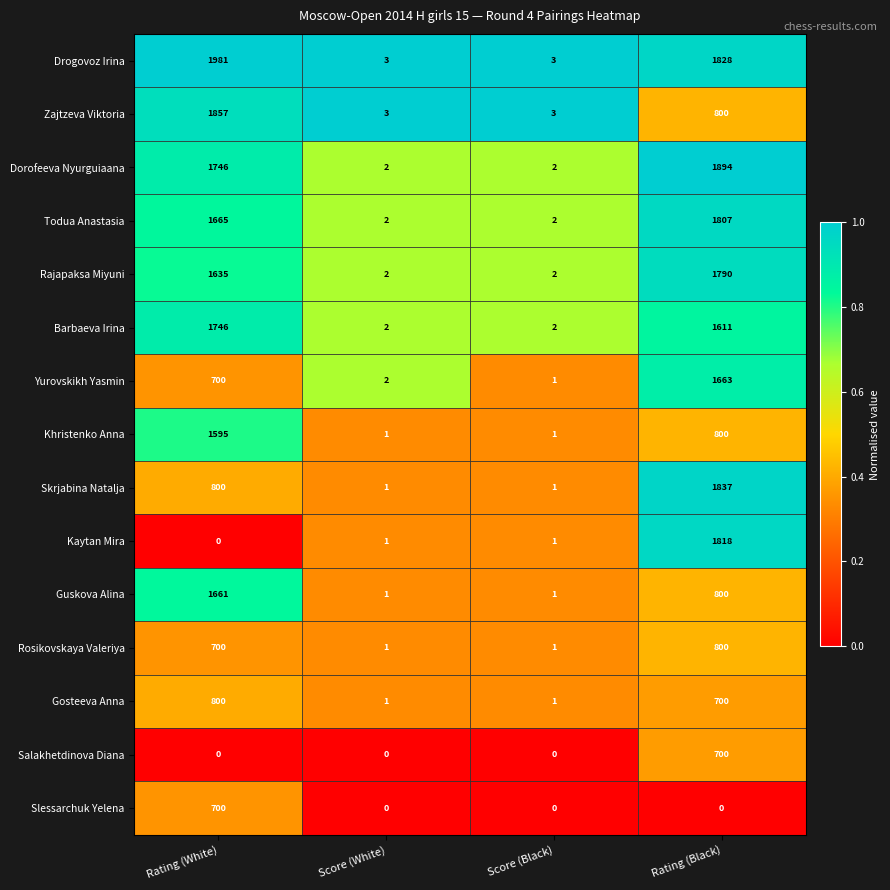

What is the maximum value shown in the chart?

1981